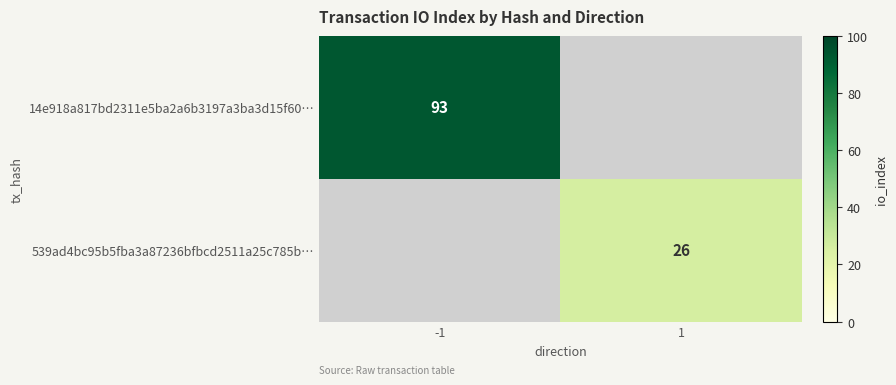

The 539ad4bc95b5fba3a87236bfbcd2511a25c785b… series shows 41.4 at 1. True or false?

False